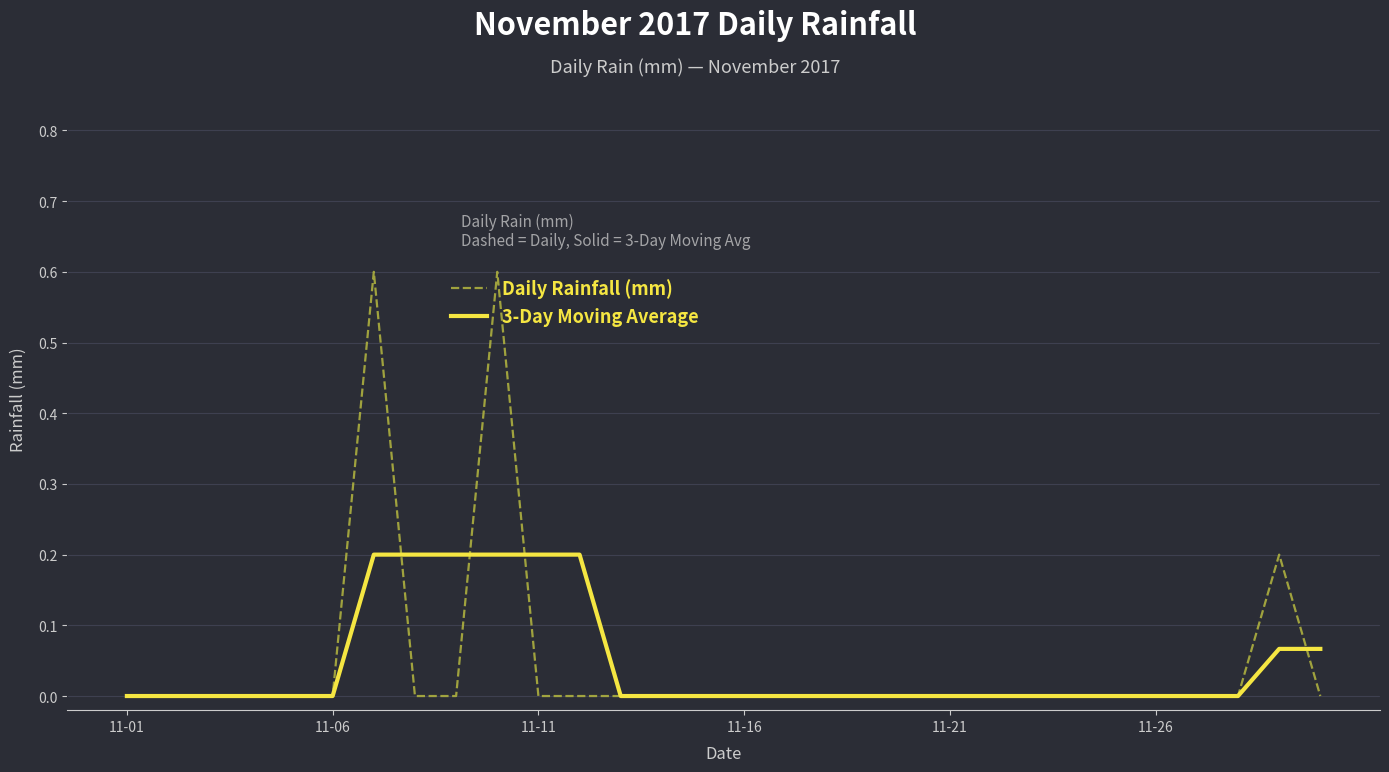

What is the difference between the maximum and minimum values in the 3-Day Moving Average series?

0.2